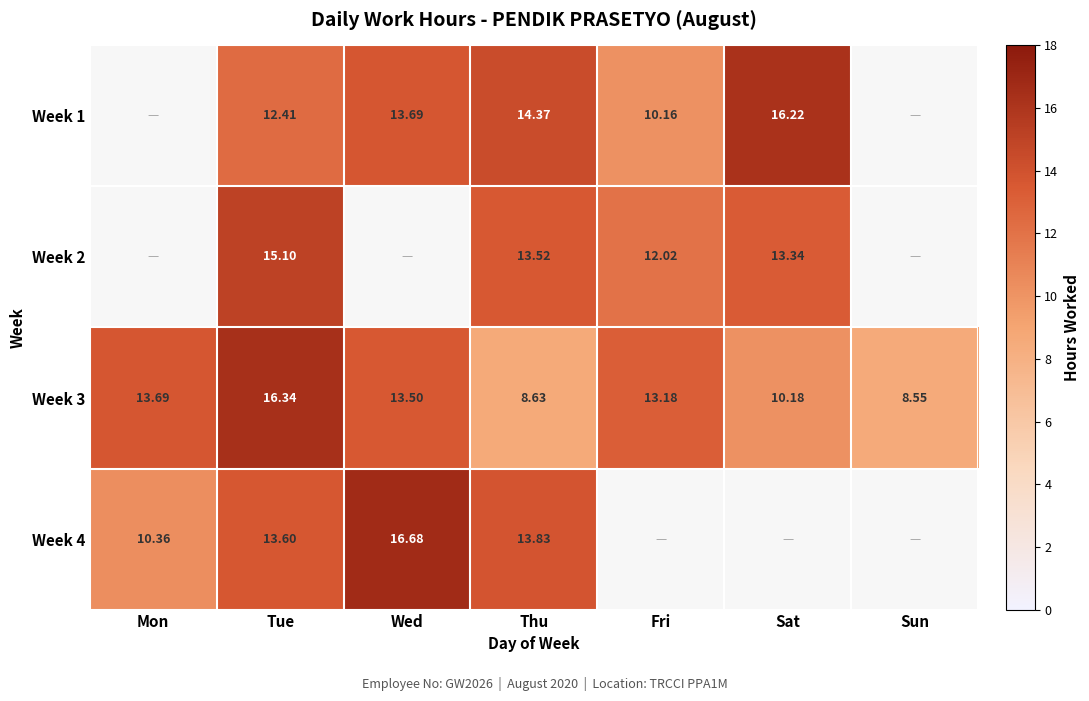

Which category has the lowest value in the Week 3 series?

Sun